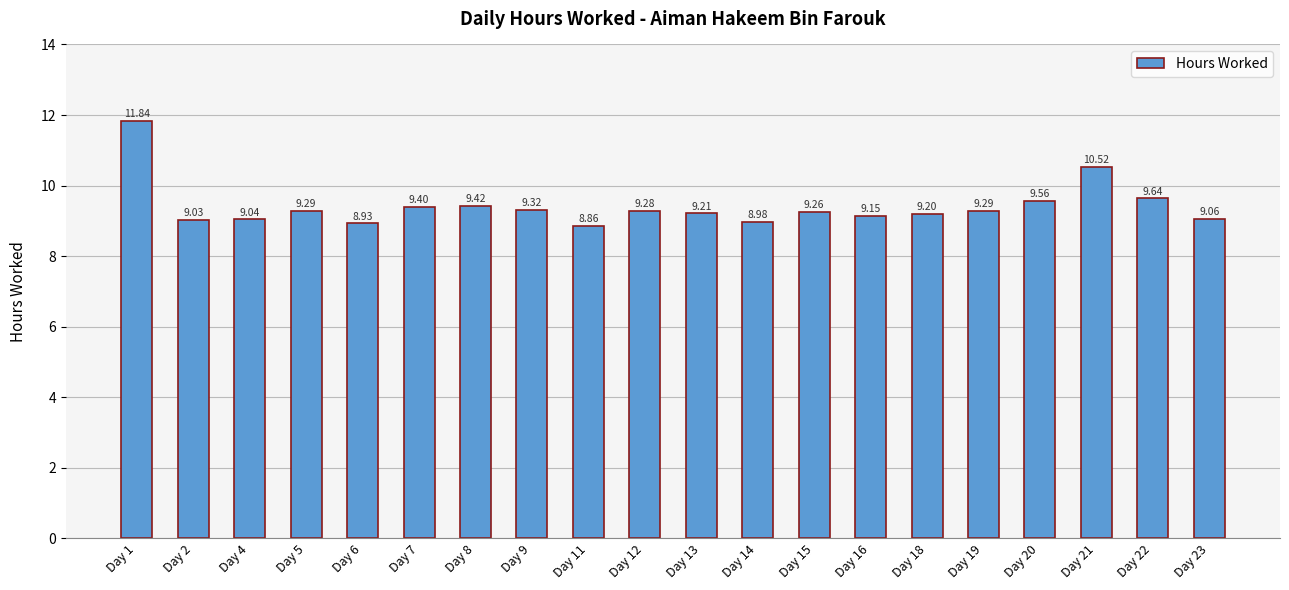

What is the ratio of the value at Day 19 to the value at Day 9?

1.0